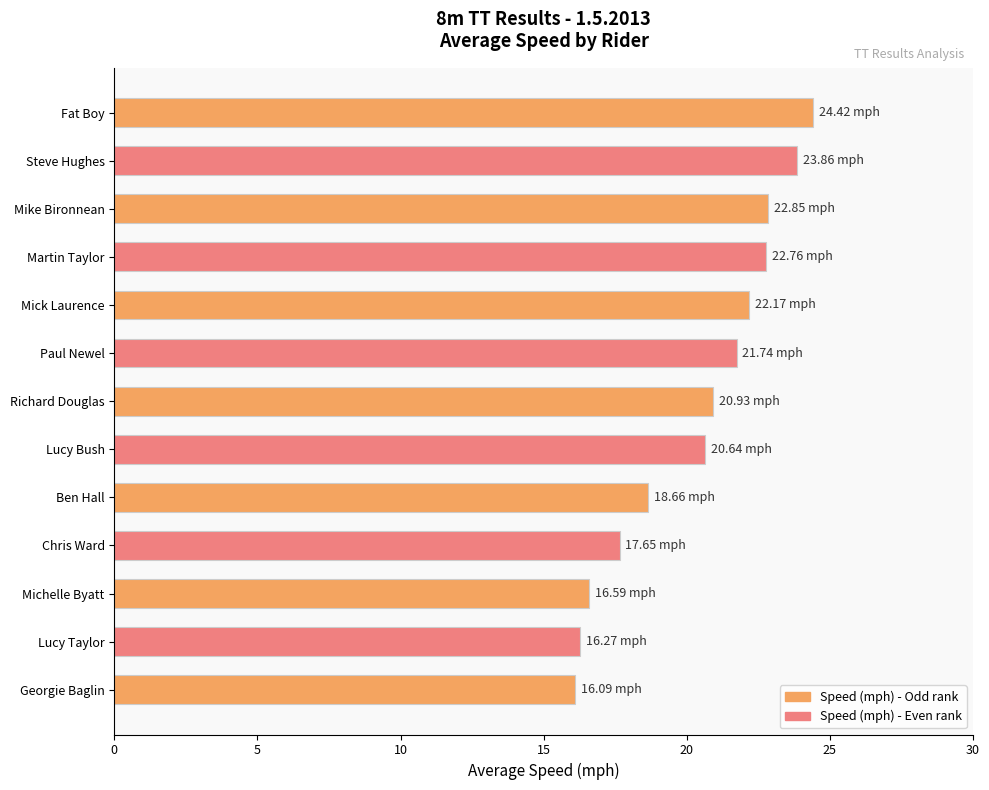

What is the sum of all values?

264.6